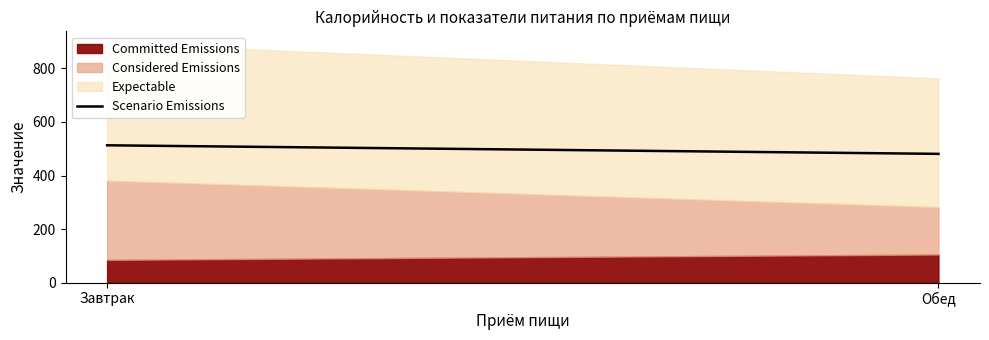

Reading right to left, list all the values displayed in this chart.

Обед=481	Завтрак=513